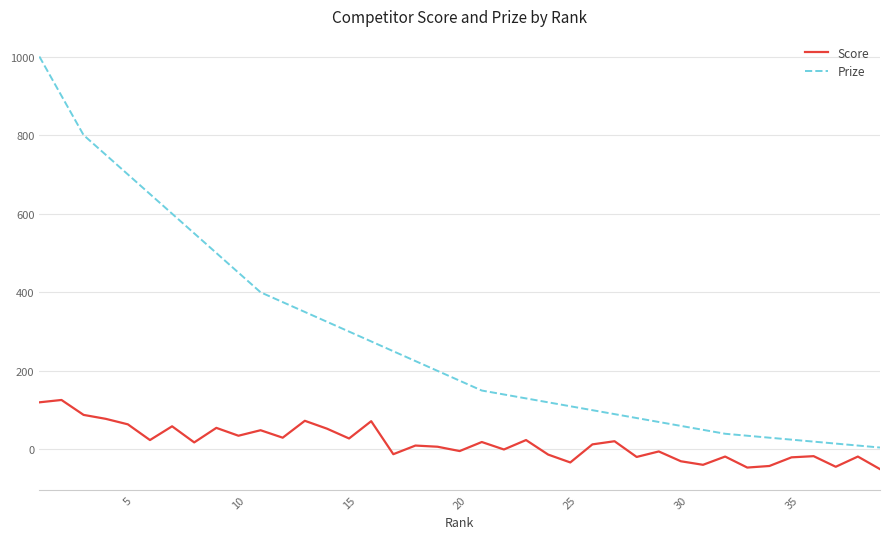

What is the average value of the Prize series?

283